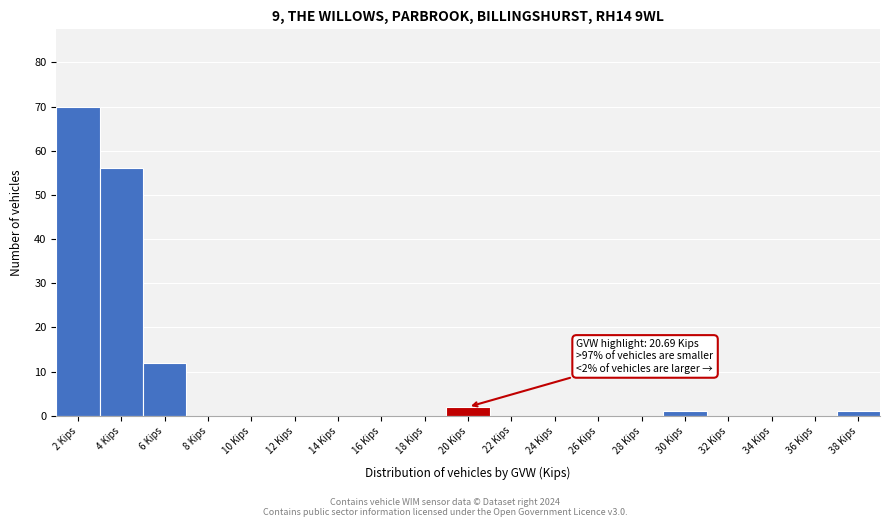

Reading left to right, list all the values displayed in this chart.

2 Kips=70	4 Kips=56	6 Kips=12	8 Kips=0	10 Kips=0	12 Kips=0	14 Kips=0	16 Kips=0	18 Kips=0	20 Kips=2	22 Kips=0	24 Kips=0	26 Kips=0	28 Kips=0	30 Kips=1	32 Kips=0	34 Kips=0	36 Kips=0	38 Kips=1